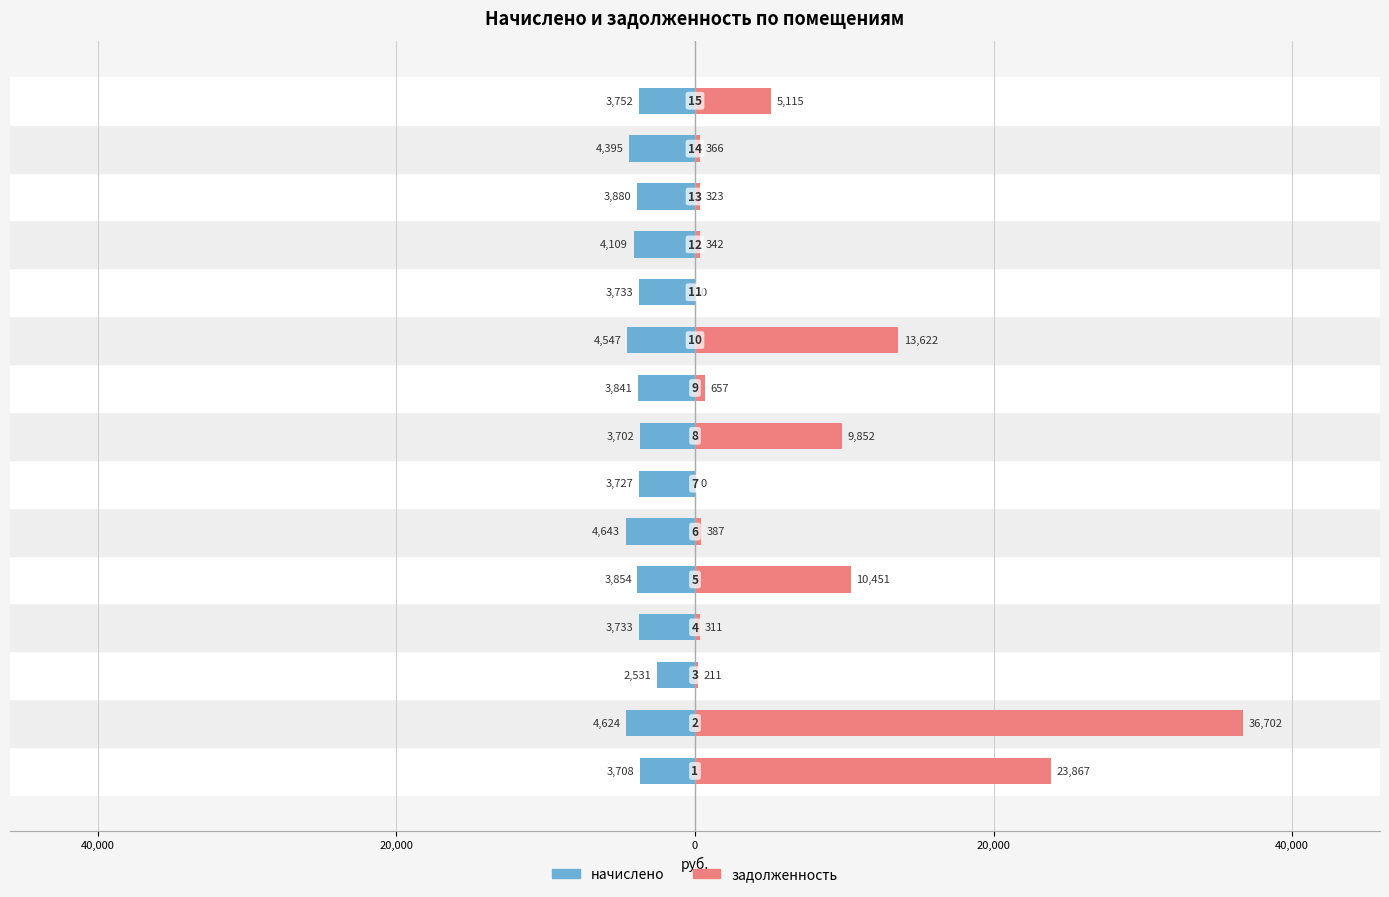

At how many categories does at least one series exceed 19766?

2